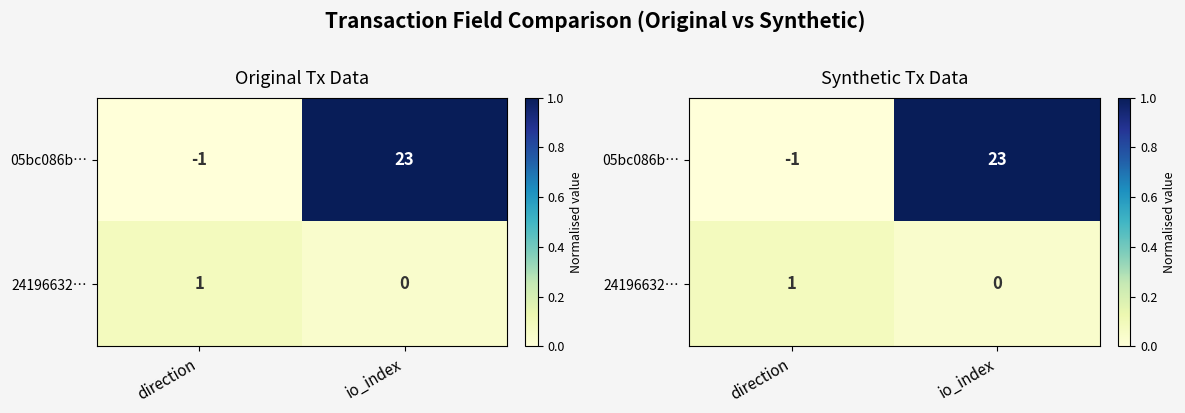

Rank the series by their average value, from lowest to highest.

24196632…, 05bc086b…